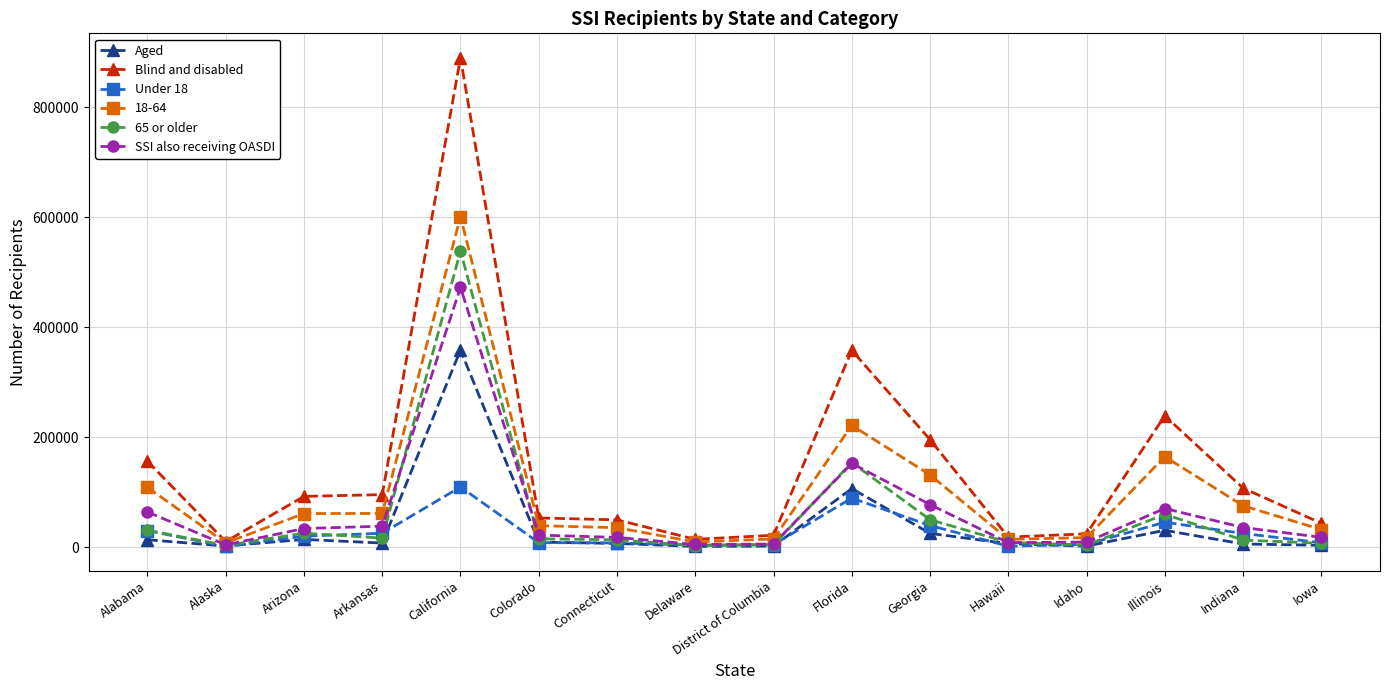

What is the label of the 9th point from the right?

Delaware